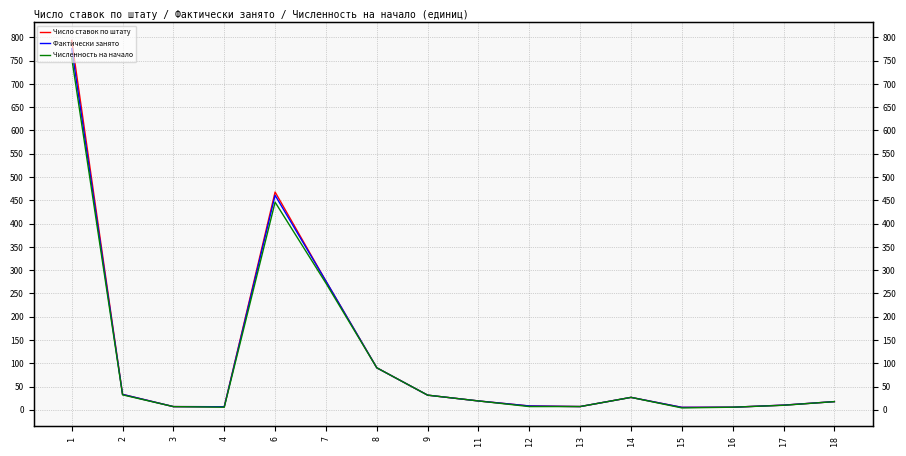

What are all the series names shown in the legend?

Число ставок по штату, Фактически занято, Численность на начало